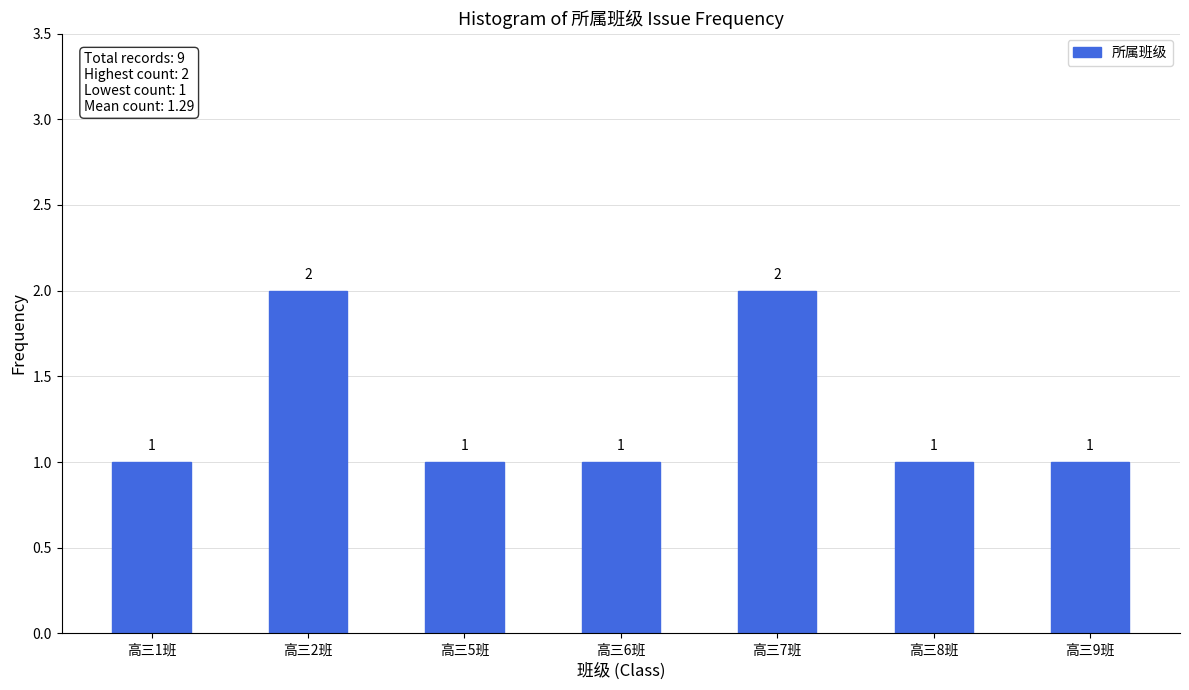

Reading right to left, what are all the values shown in this chart?

1	1	2	1	1	2	1